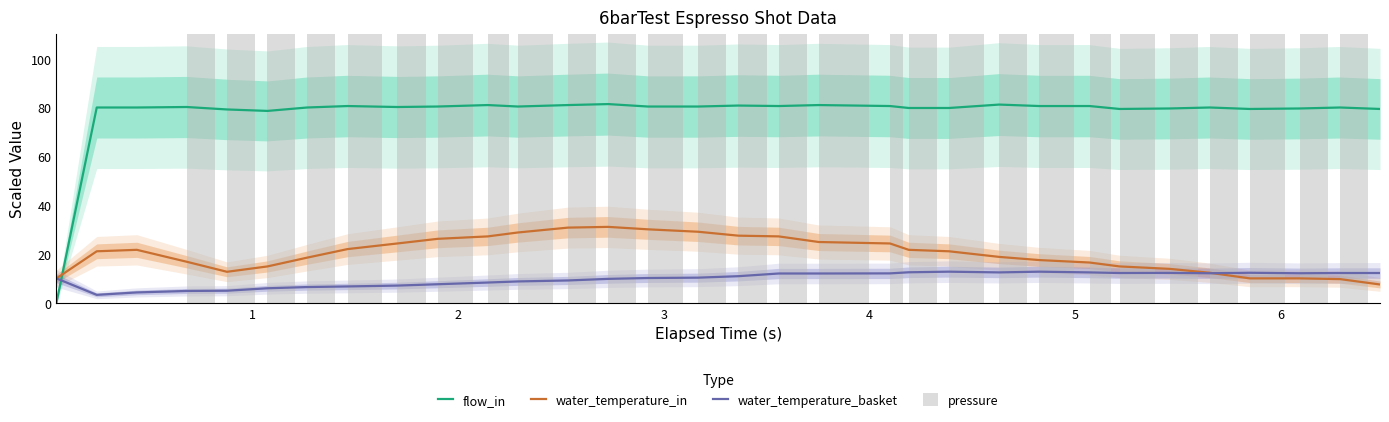

What are all the series names shown in the legend?

flow_in, water_temperature_in, water_temperature_basket, pressure